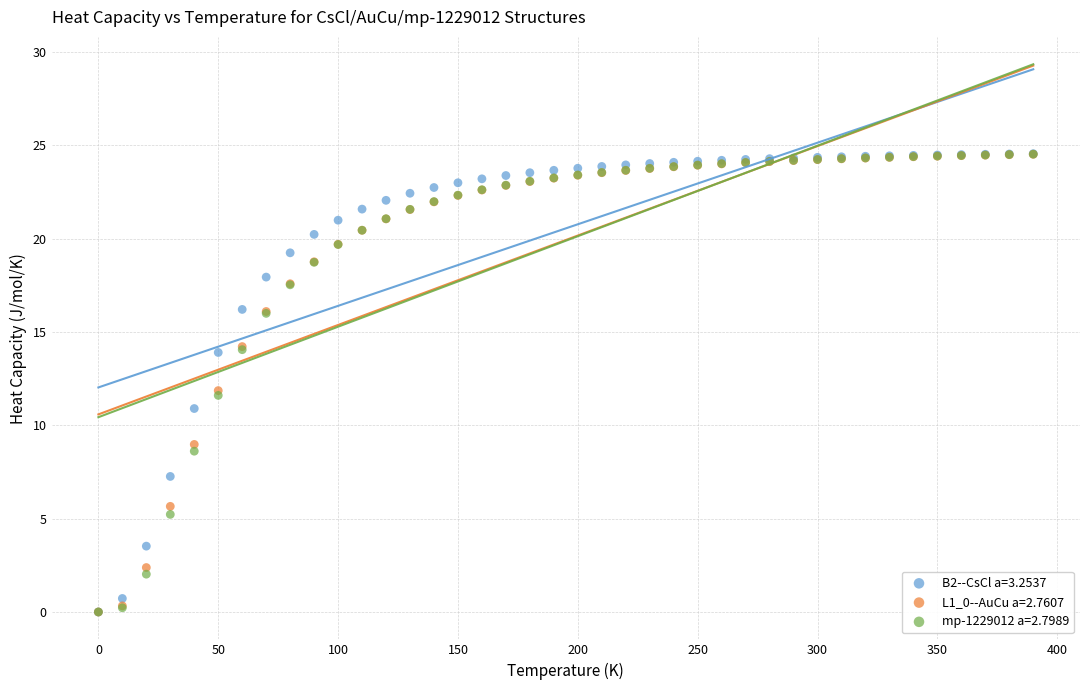

What are all the series names shown in the legend?

B2--CsCl a=3.2537, L1_0--AuCu a=2.7607, mp-1229012 a=2.7989